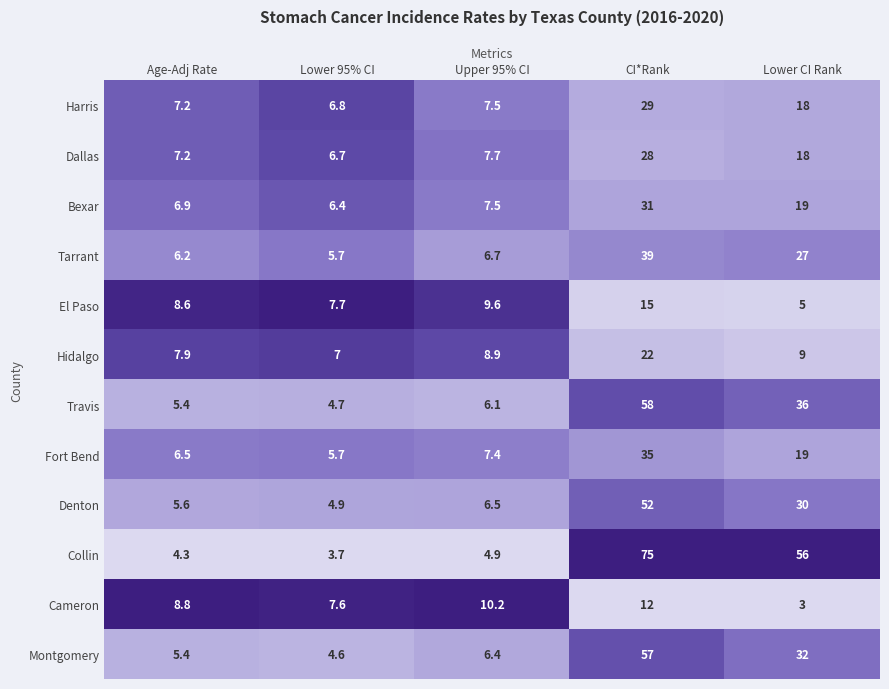

How many distinct data groups are displayed?

12